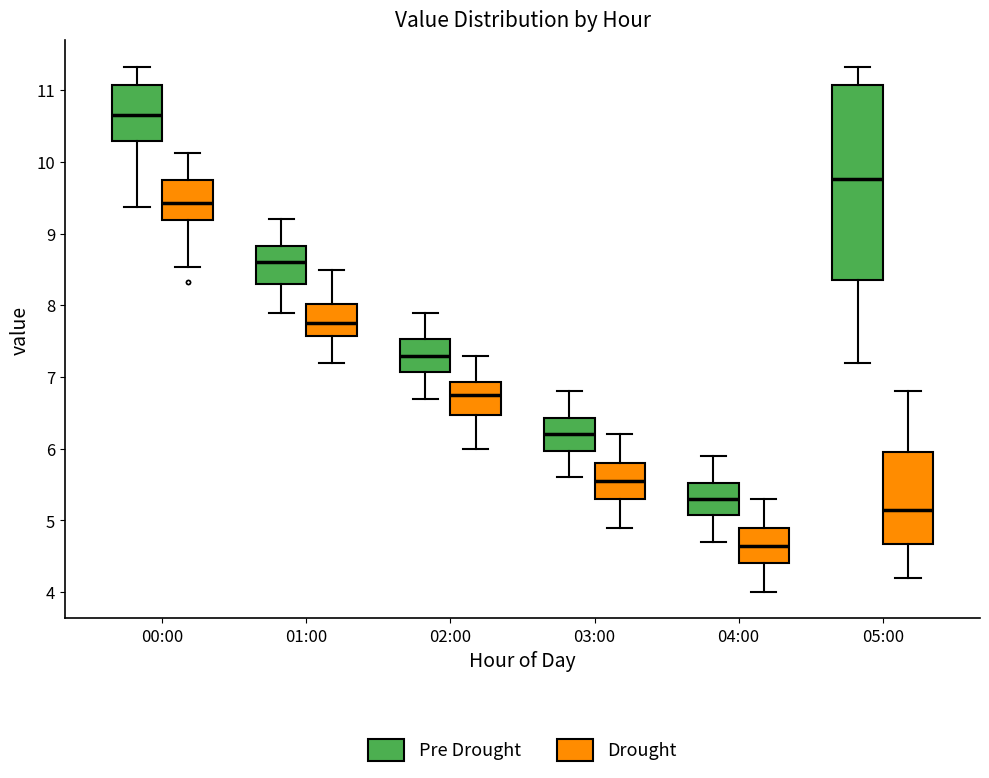

Which box is the tallest, from its lower edge to its upper edge?

05:00 (Pre Drought)